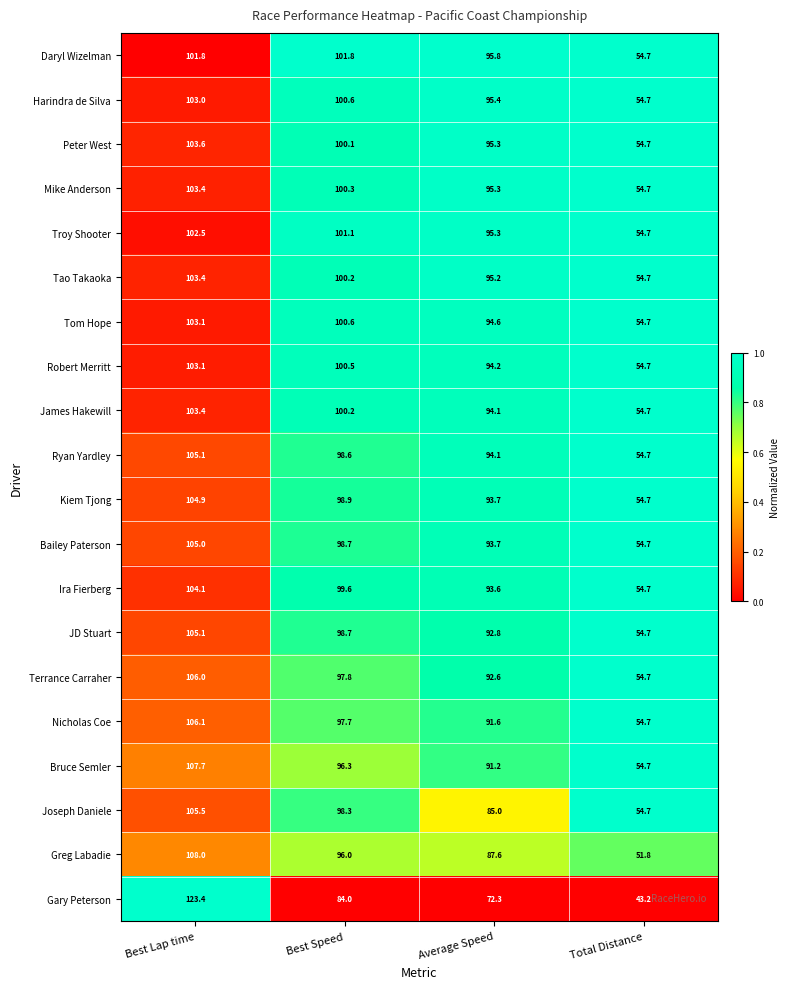

Rank the categories by Greg Labadie value from lowest to highest.

Total Distance, Average Speed, Best Speed, Best Lap time